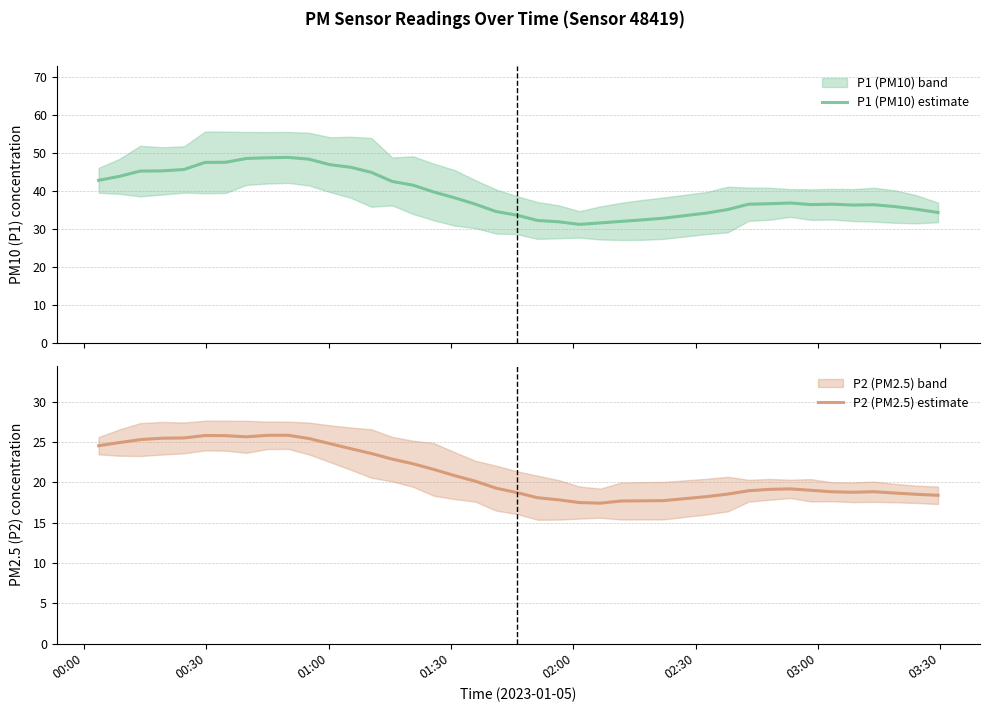

How many data points in P2 (PM2.5) estimate are less than 19?

18